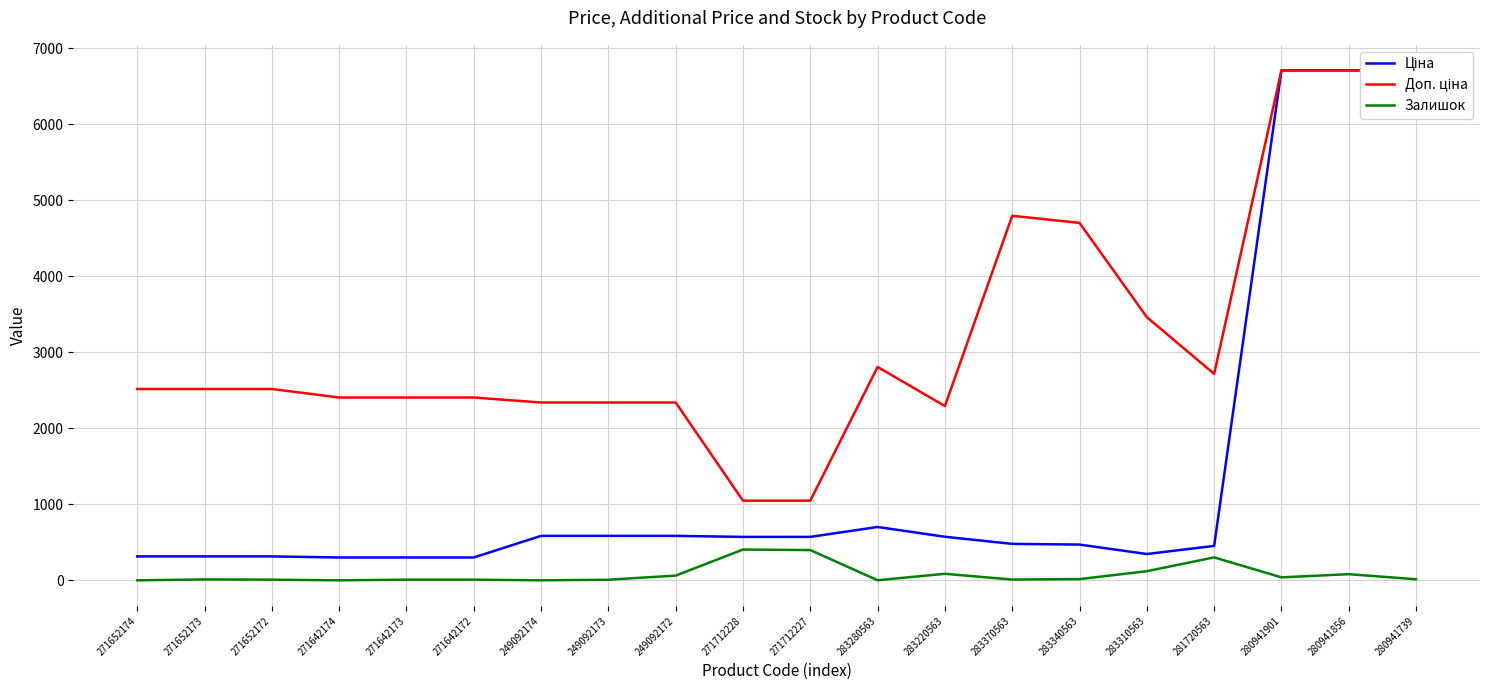

At which category does Залишок reach its first local valley?

271642174